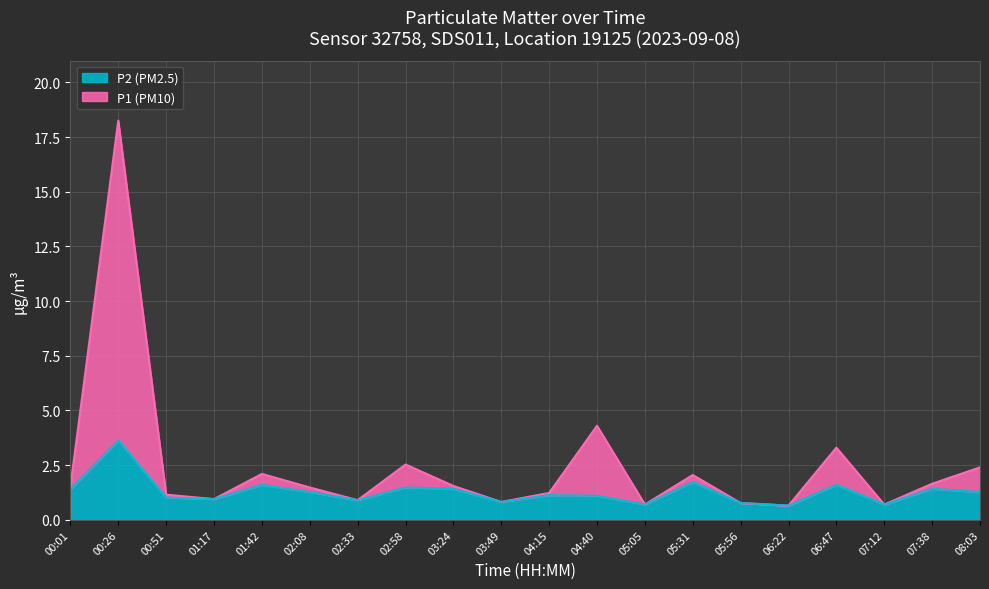

What position from the left is 02:33?

7